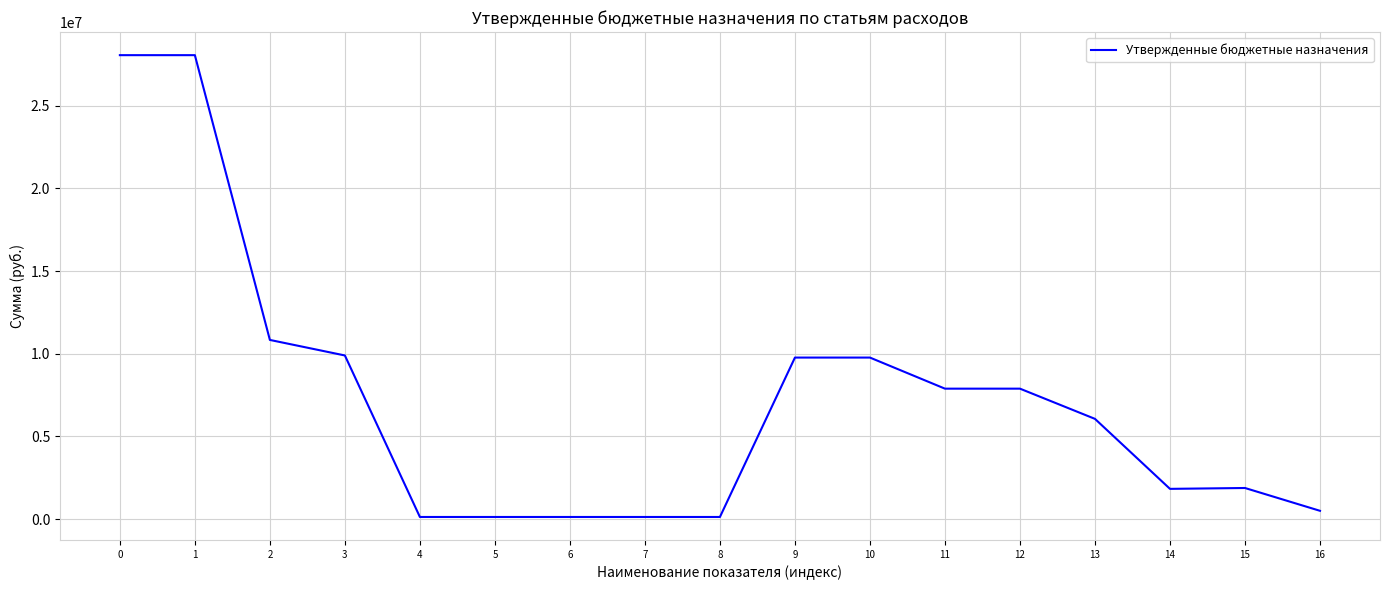

The chart shows a value of 9770200.0 at 10. True or false?

True